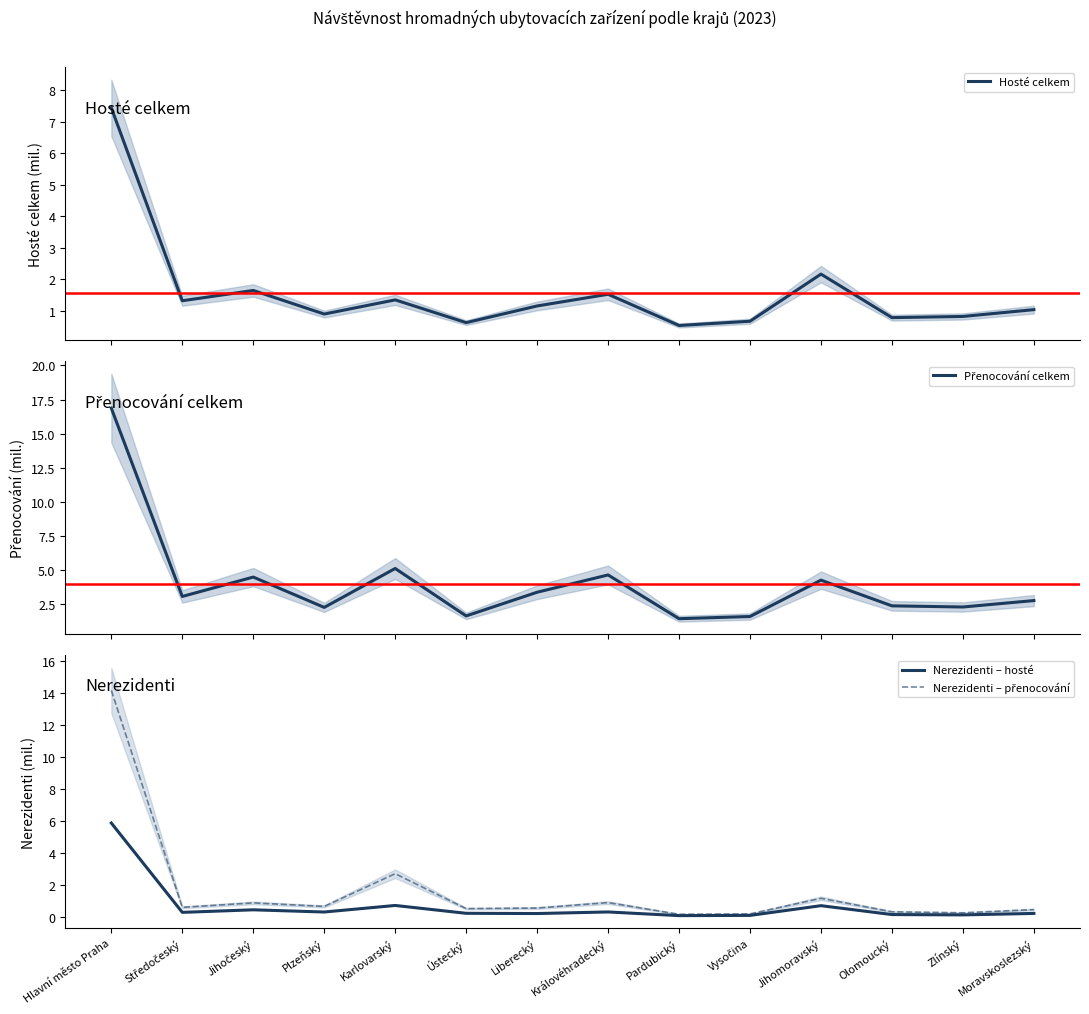

How many interior local peaks does the Nerezidenti – hosté series have?

4